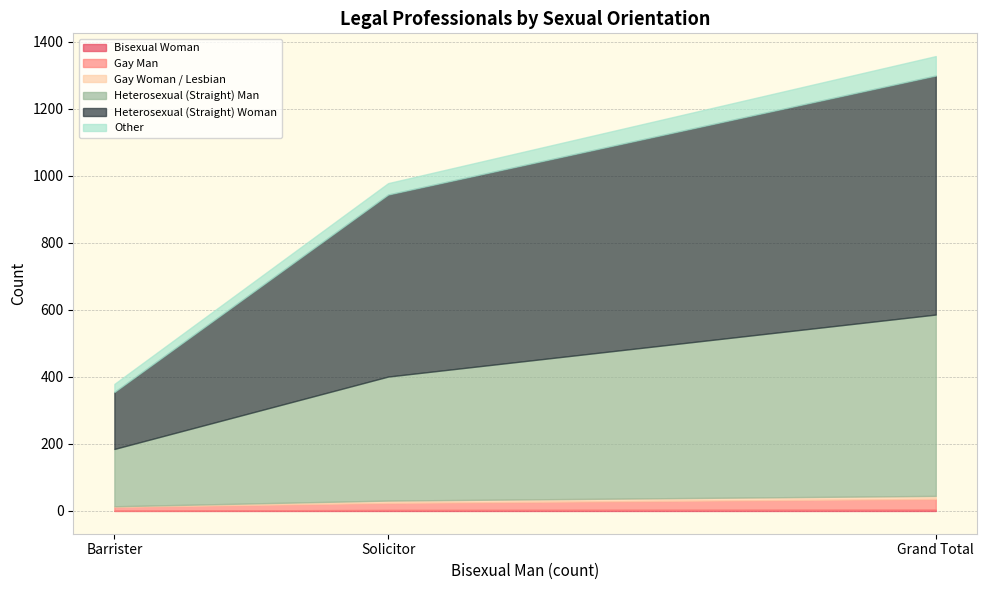

Where is Gay Man nearest to the value 21?

Solicitor